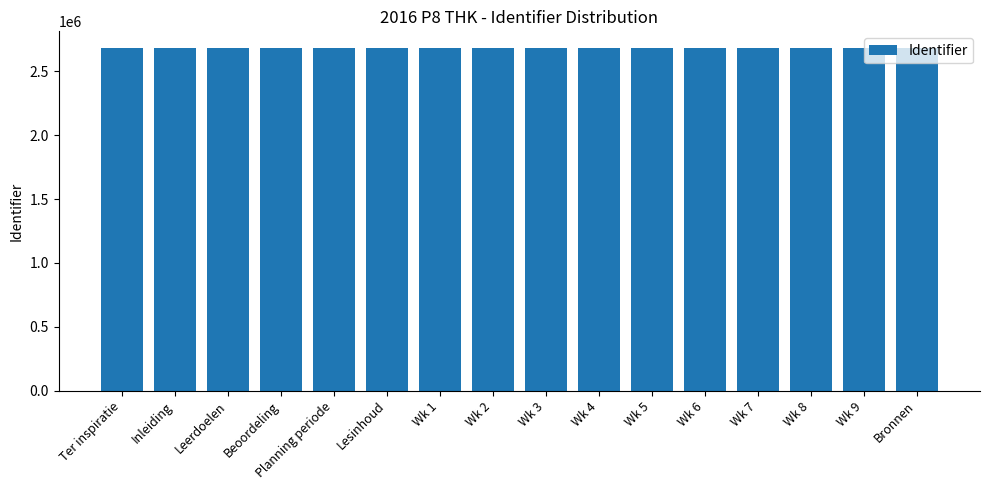

What is the label of the 7th bar from the left?

Wk 1